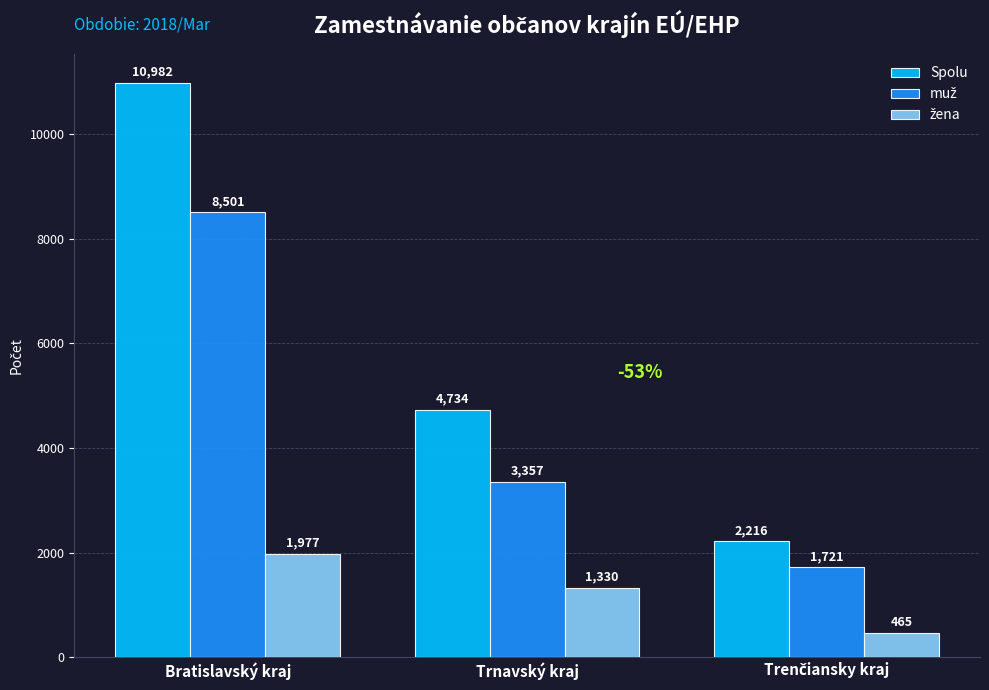

Between Bratislavský kraj and Trnavský kraj, which series saw the biggest shift?

Spolu